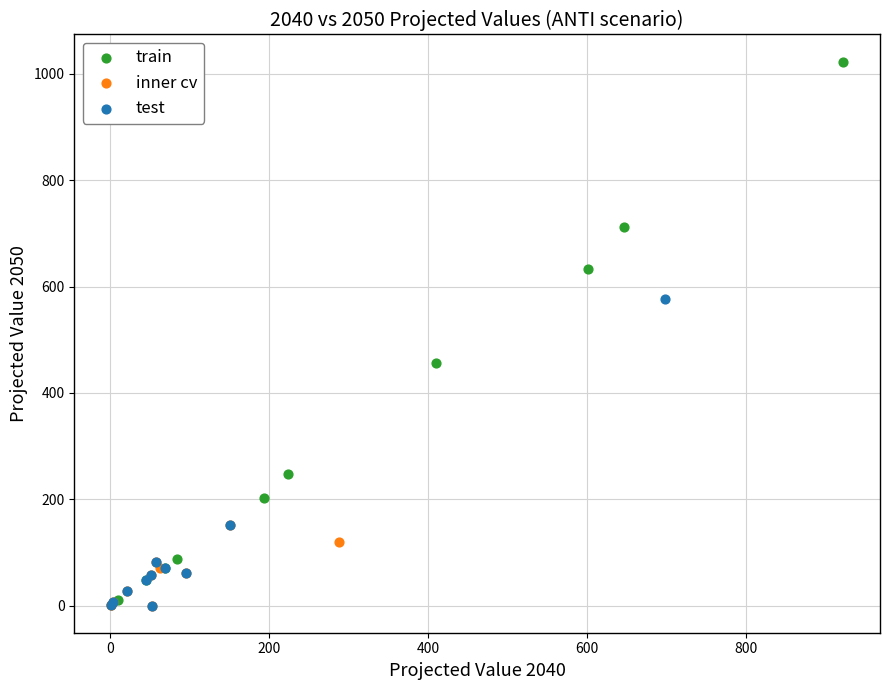

Which series reaches the maximum Y coordinate?

train